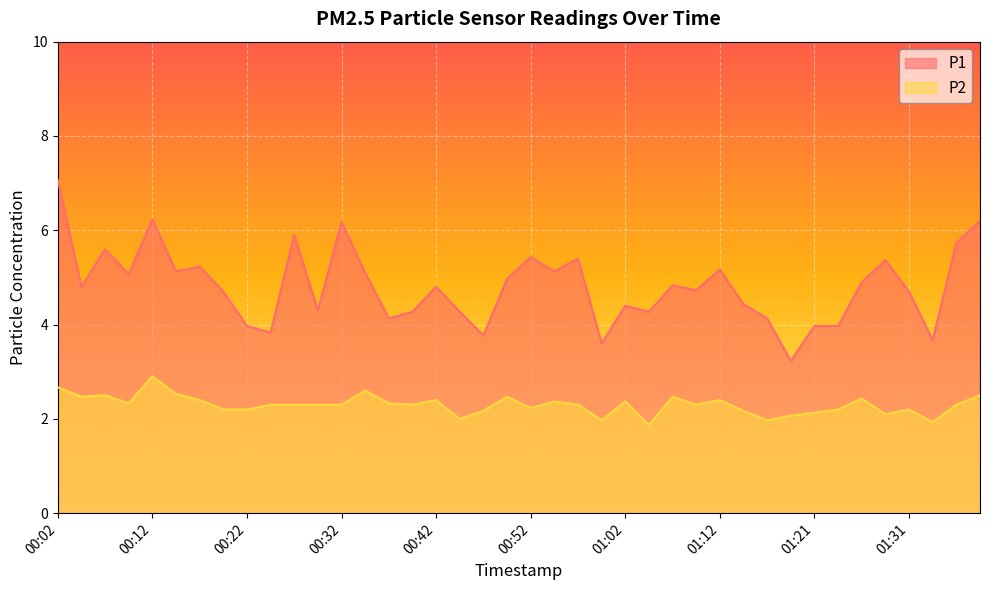

Read the P1 value at 01:14.

4.4